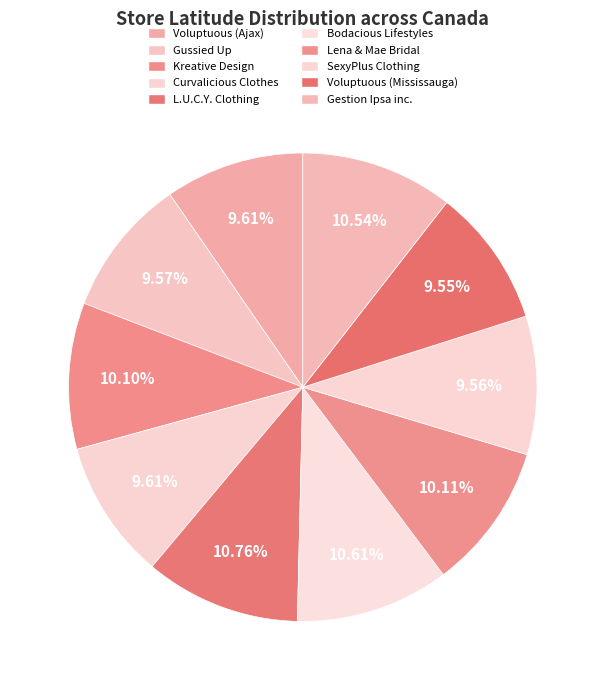

Is there a majority slice in this chart?

No